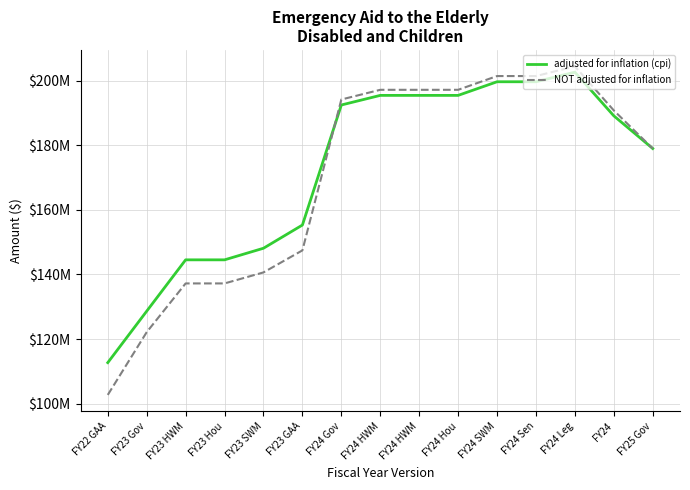

At which category is the sum across all series the highest?

FY24 Leg